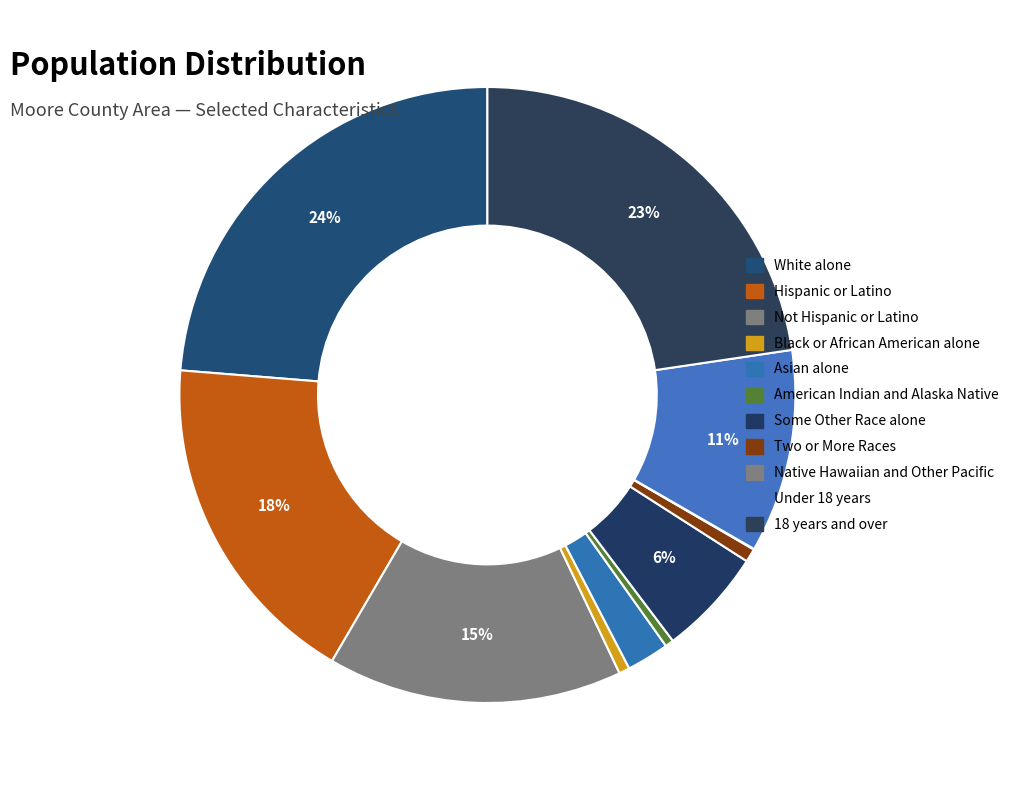

Which slice is the largest?

White alone